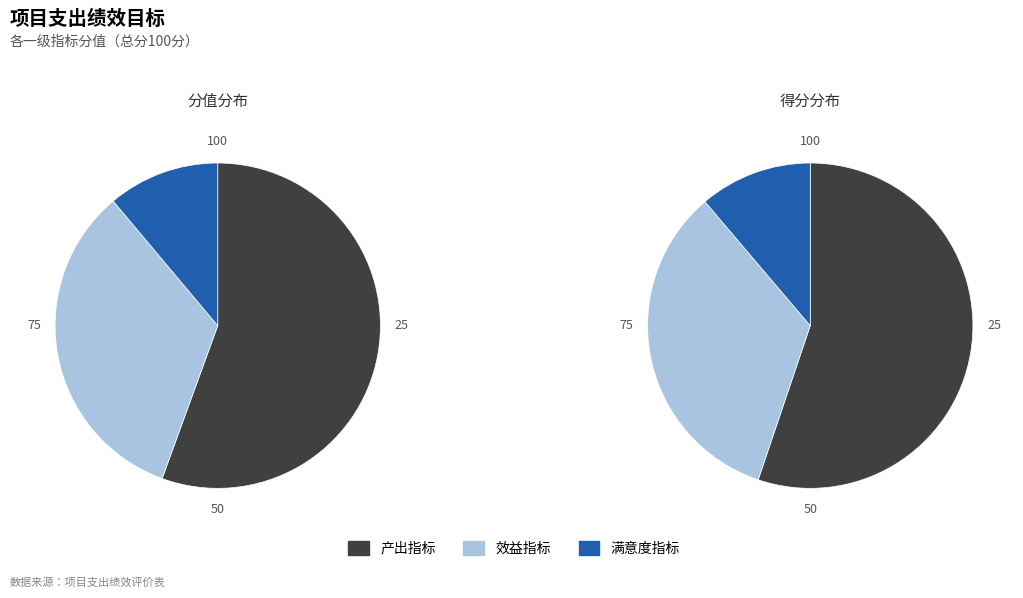

Which slice represents more than half of the pie?

产出指标